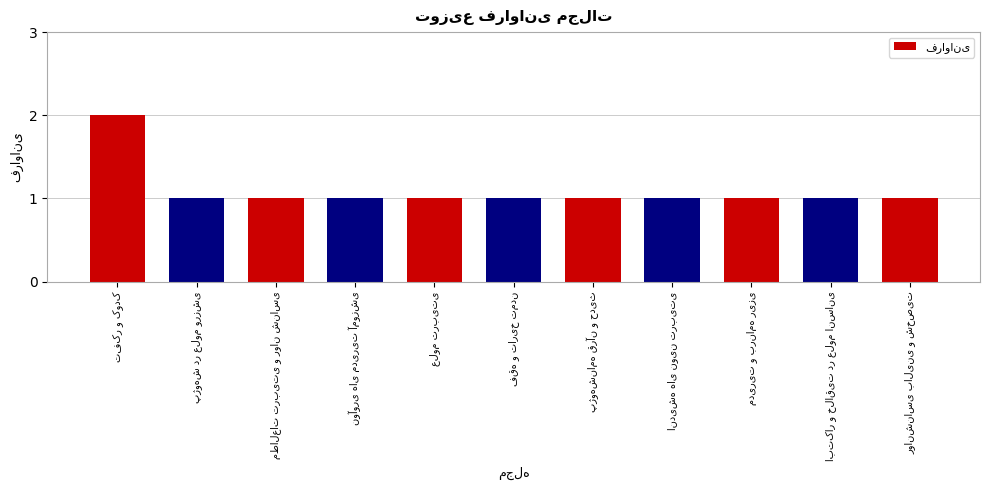

Does the chart contain stacked bars?

No